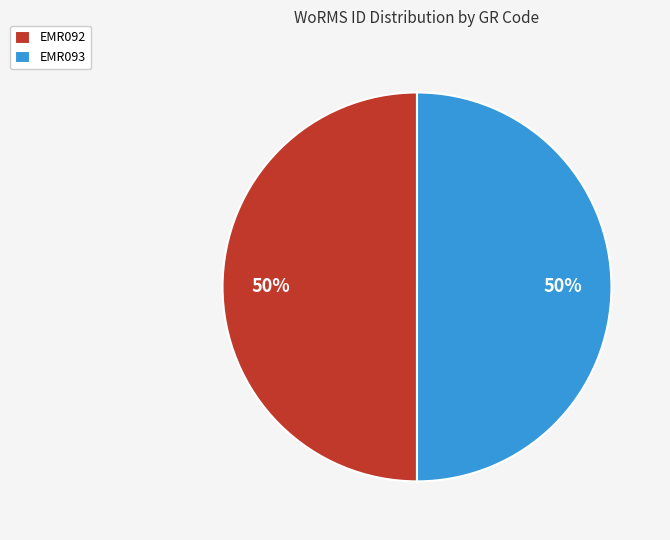

Do EMR092 and EMR093 together represent more than half of the pie?

Yes